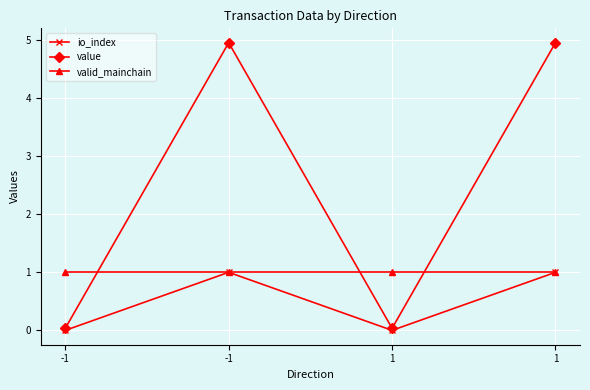

What are all the series names shown in the legend?

io_index, value, valid_mainchain